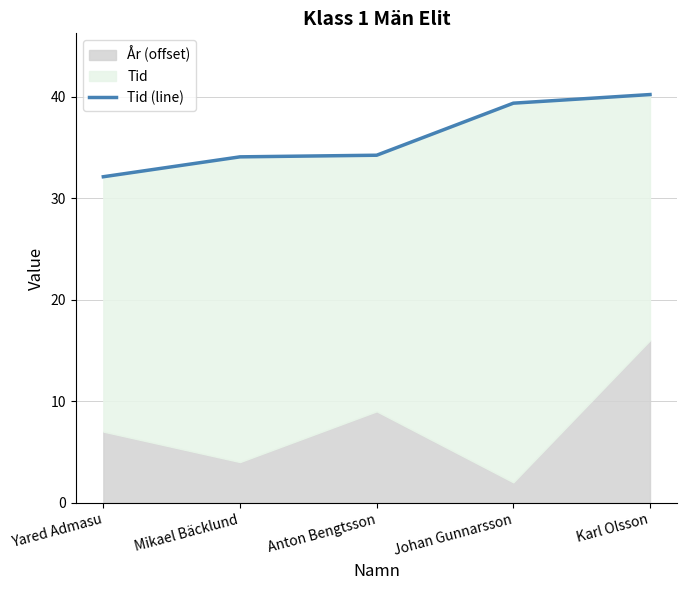

Approximately how many times larger is the value at Mikael Bäcklund compared to Johan Gunnarsson?

0.9